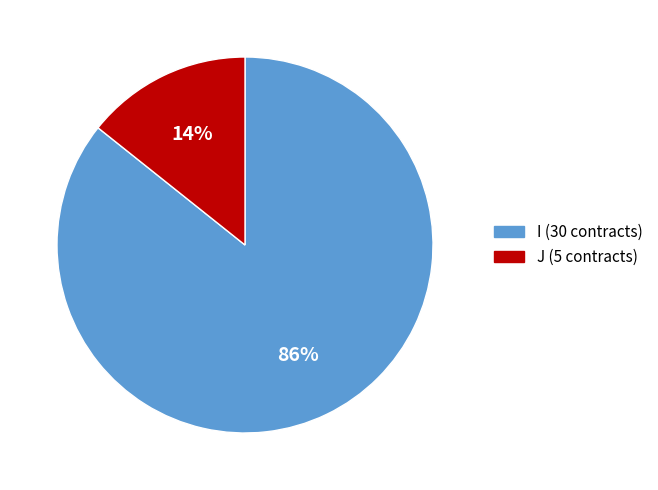

Is it true that J is 14% of the pie?

True